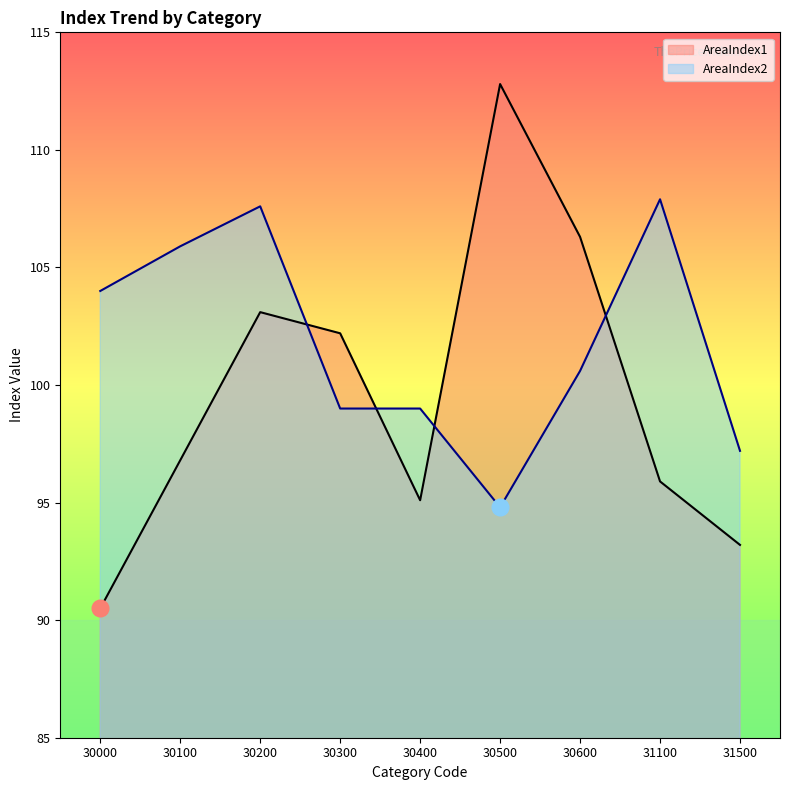

What is the maximum value shown in the chart?

112.8